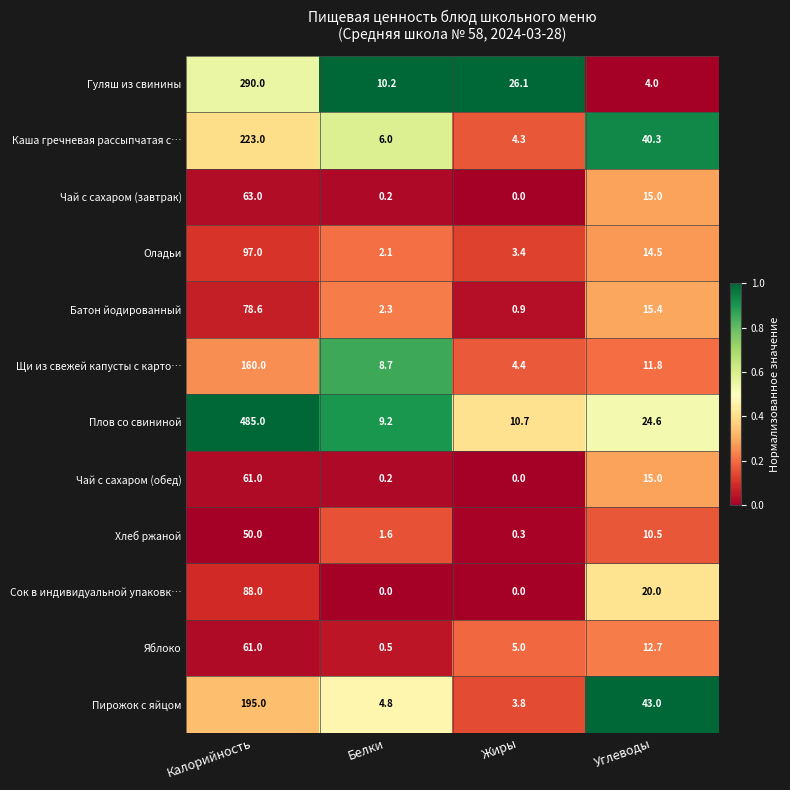

Is it true that Плов со свининой equals 38.3 at Углеводы?

False